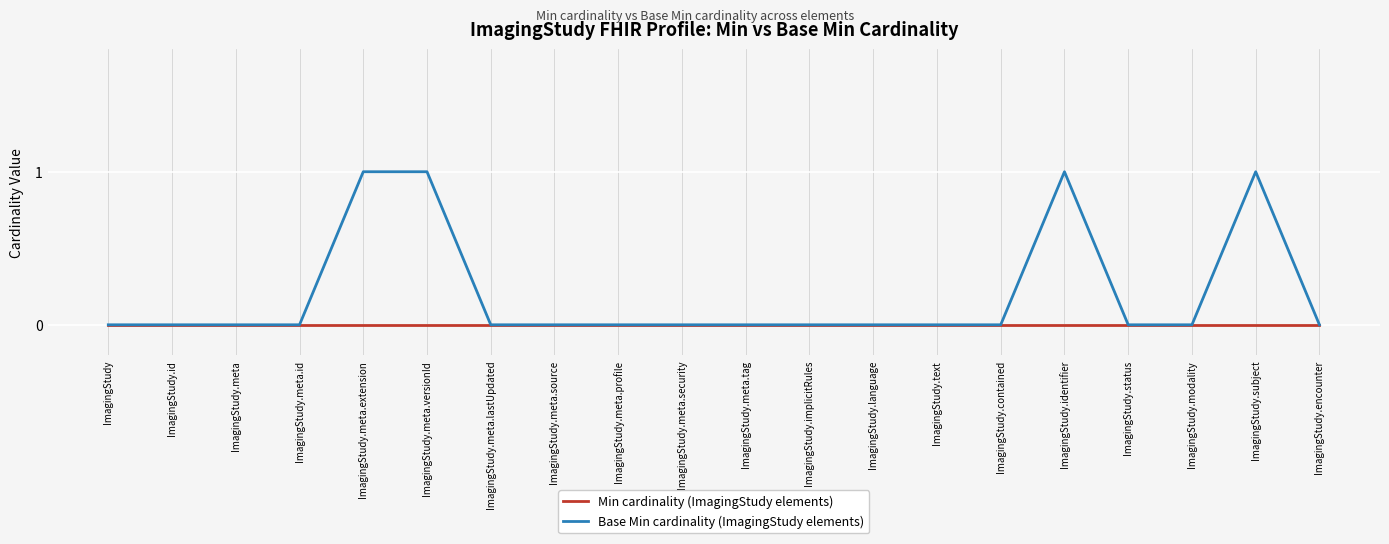

The value of Min cardinality (ImagingStudy elements) at ImagingStudy.language is 0. True or false?

True